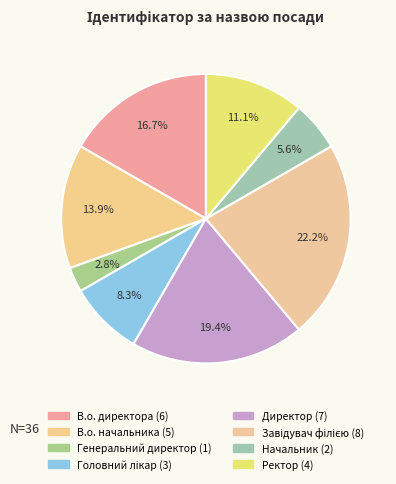

To the nearest percent, what is the average slice percentage?

12%